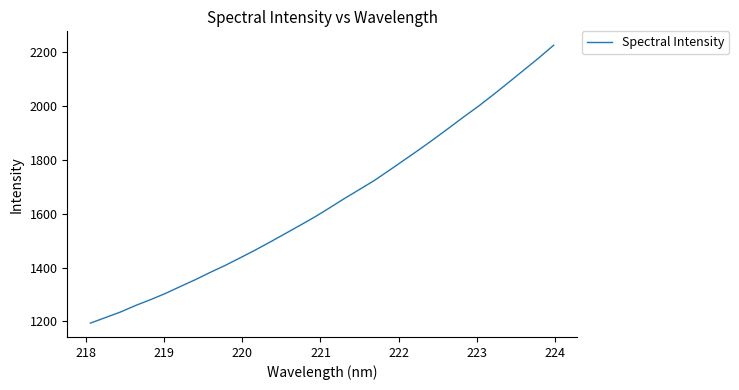

True or false: the data has more than 2 interior local peaks.

False